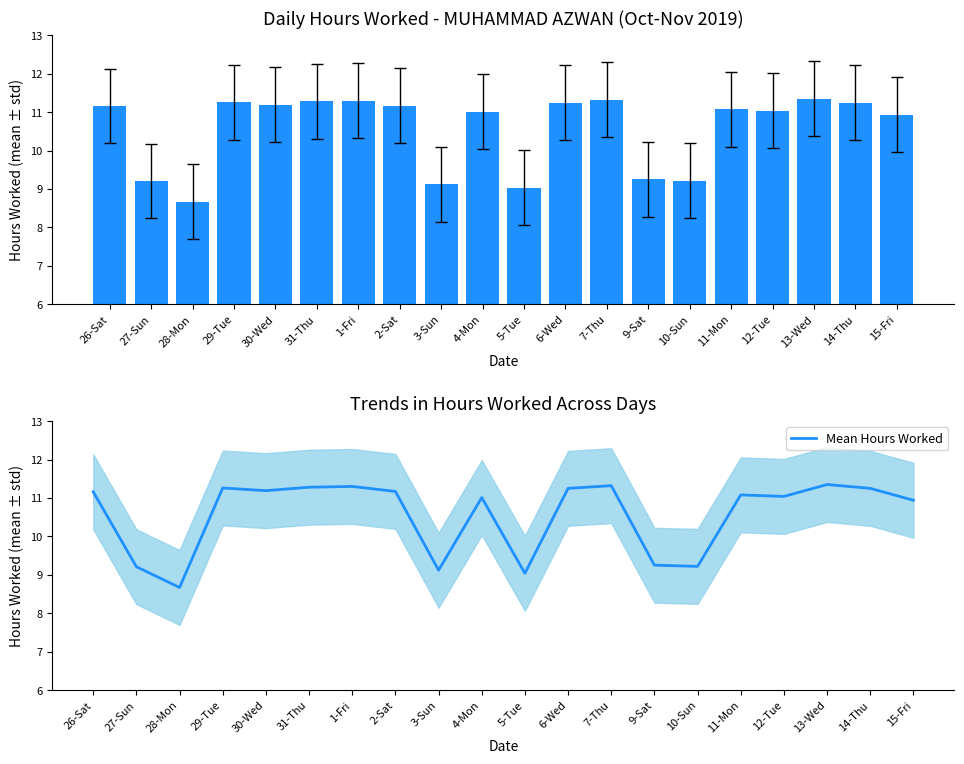

Count the number of data series in this chart.

2